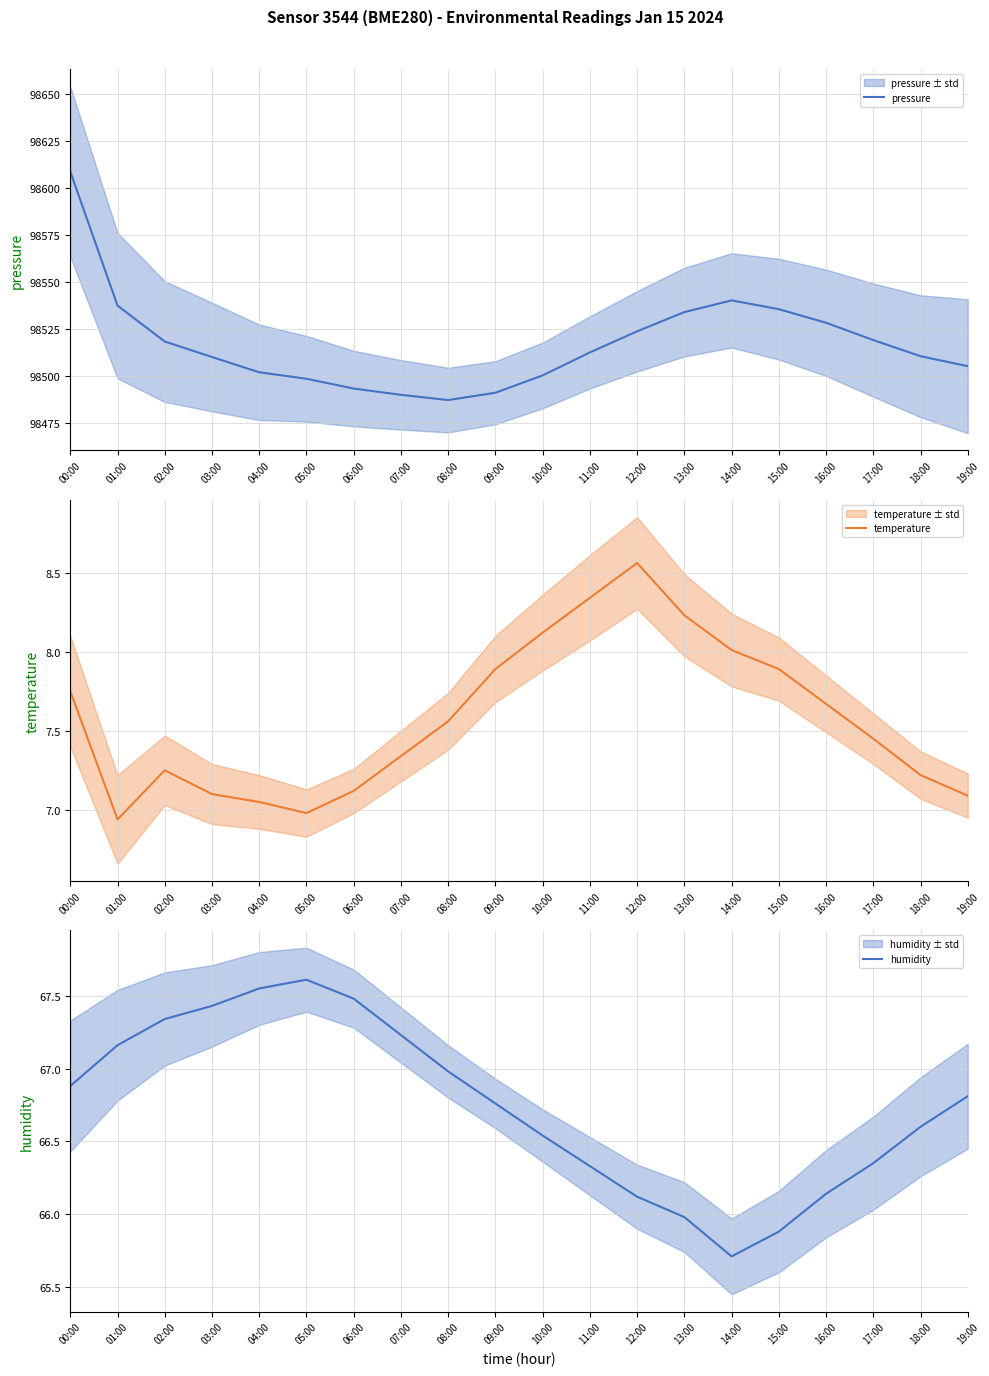

What is the difference between the highest and lowest values at 07:00?

98482.8